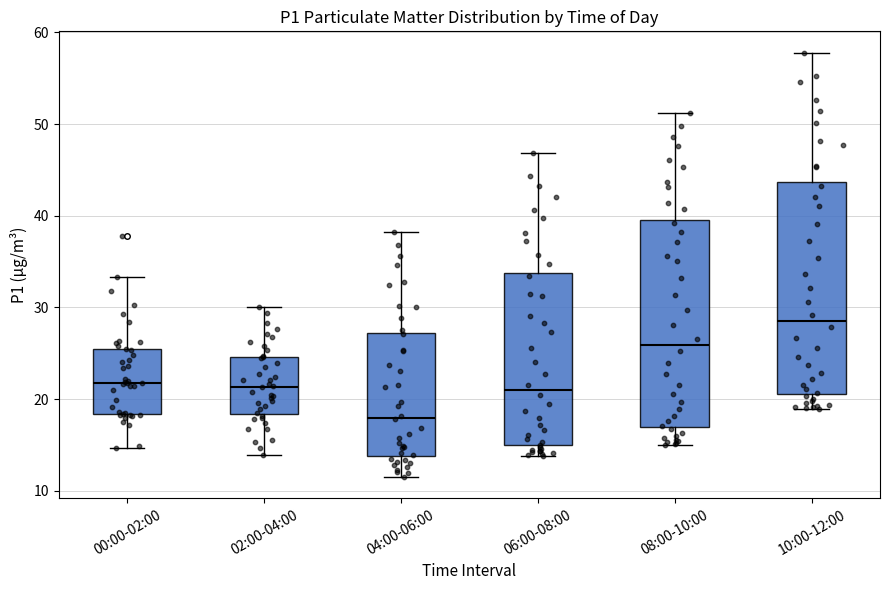

Reading left to right, read every box against the y-axis: the position of its median line, the range the box covers, and the ends of its whiskers. The values are not printed on the chart, so give them approximately, as read against the axis.

00:00-02:00: median 22, box 18 to 26, whiskers 15 to 33
02:00-04:00: median 21, box 18 to 25, whiskers 14 to 30
04:00-06:00: median 18, box 14 to 27, whiskers 12 to 38
06:00-08:00: median 21, box 15 to 34, whiskers 14 to 47
08:00-10:00: median 26, box 17 to 40, whiskers 15 to 51
10:00-12:00: median 29, box 21 to 44, whiskers 19 to 58